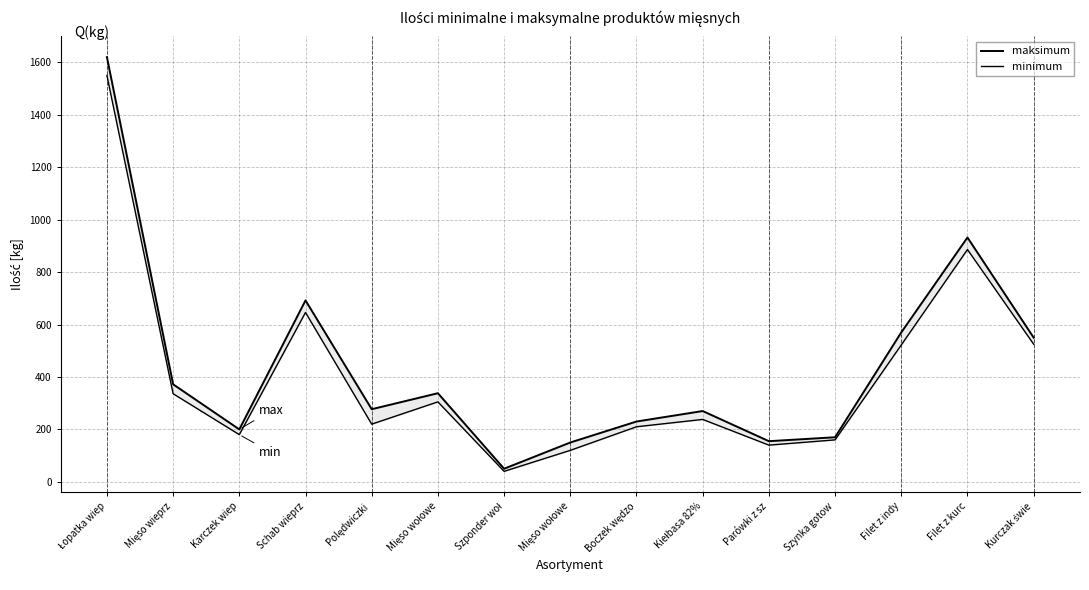

The minimum series shows 305 at Mięso wołowe. True or false?

True